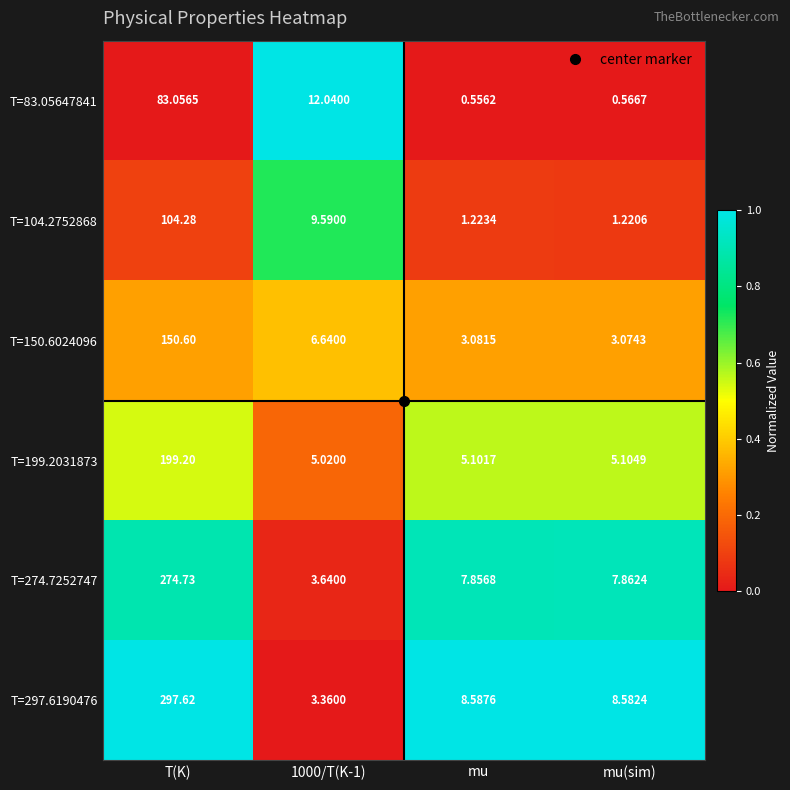

List the series in order of their peak value, highest first.

T=297.6190476, T=274.7252747, T=199.2031873, T=150.6024096, T=104.2752868, T=83.05647841